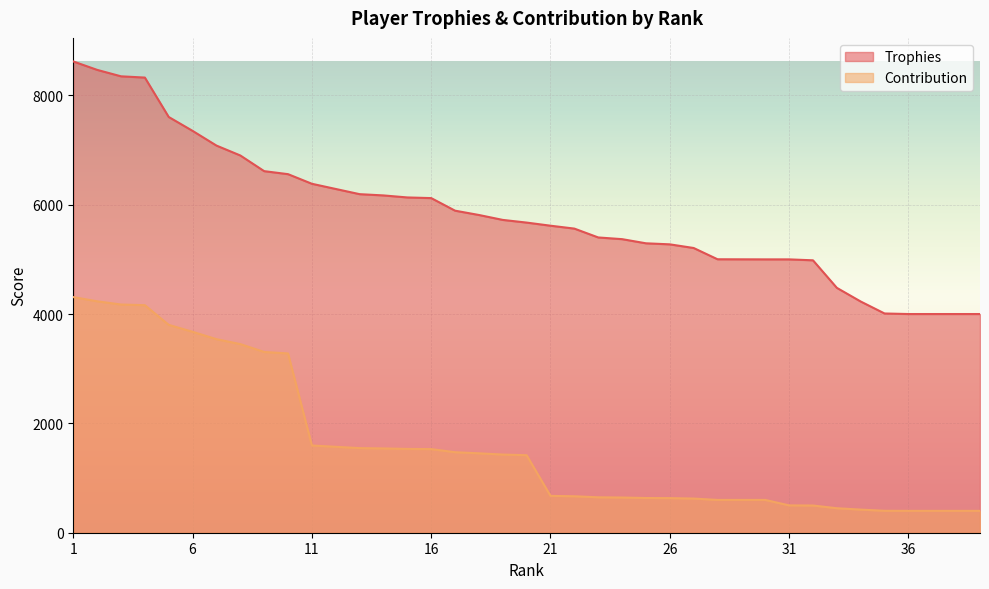

Is it true that Trophies equals 5295 at 25?

True